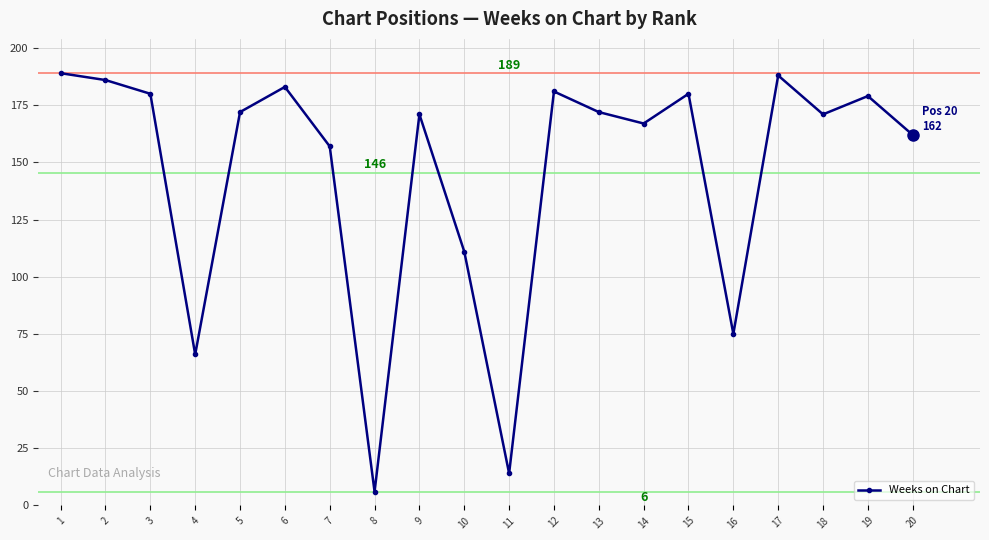

At which label is the value closest to 97?

10